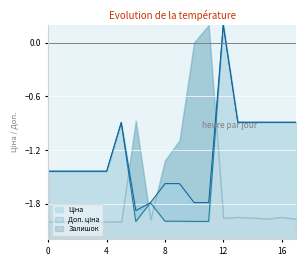

The value of Доп. ціна at 285642234 is -1.2. True or false?

False